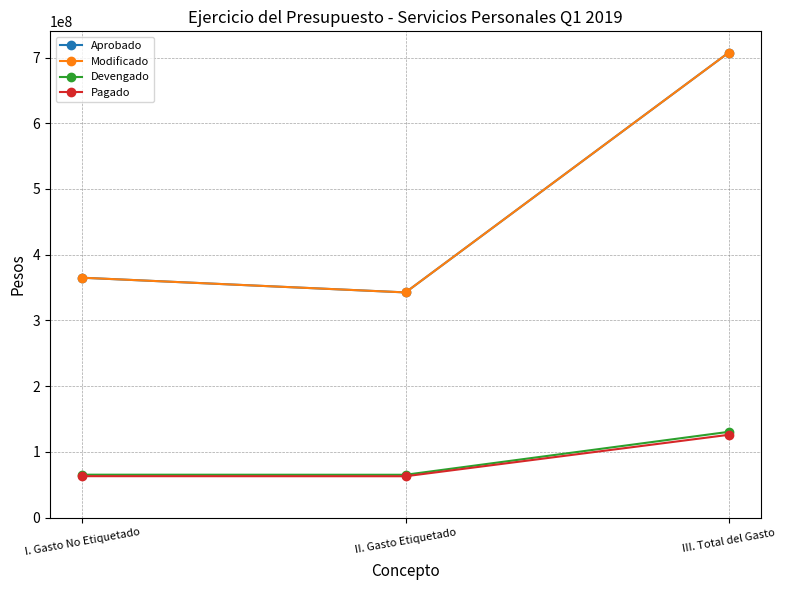

Is this an area chart (filled region under the line)?

No